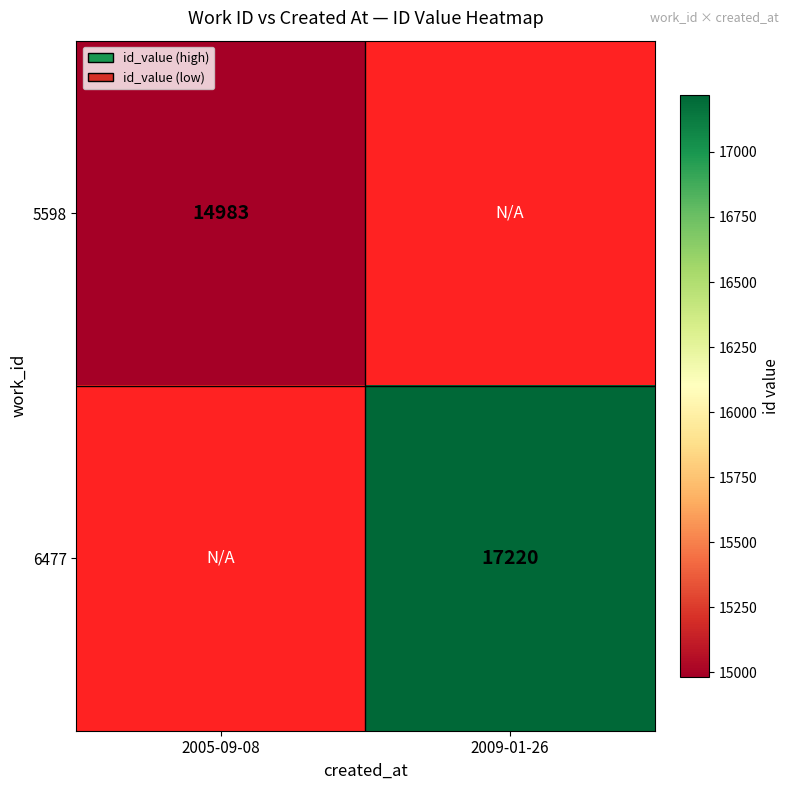

Is it true that 6477 equals 17220 at 2009-01-26?

True